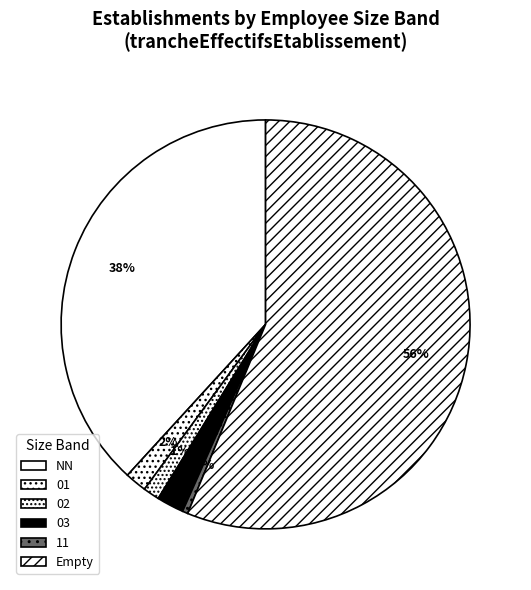

What percentage do 01 and NN together represent?

39.9%